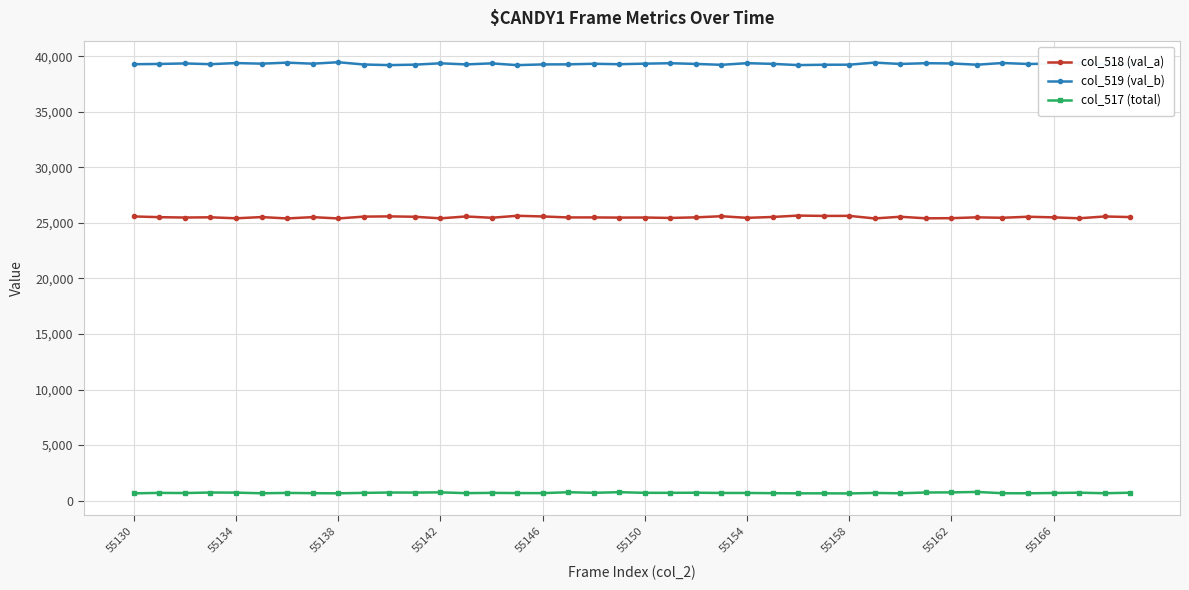

Which series has the largest total across all categories?

col_519 (val_b)